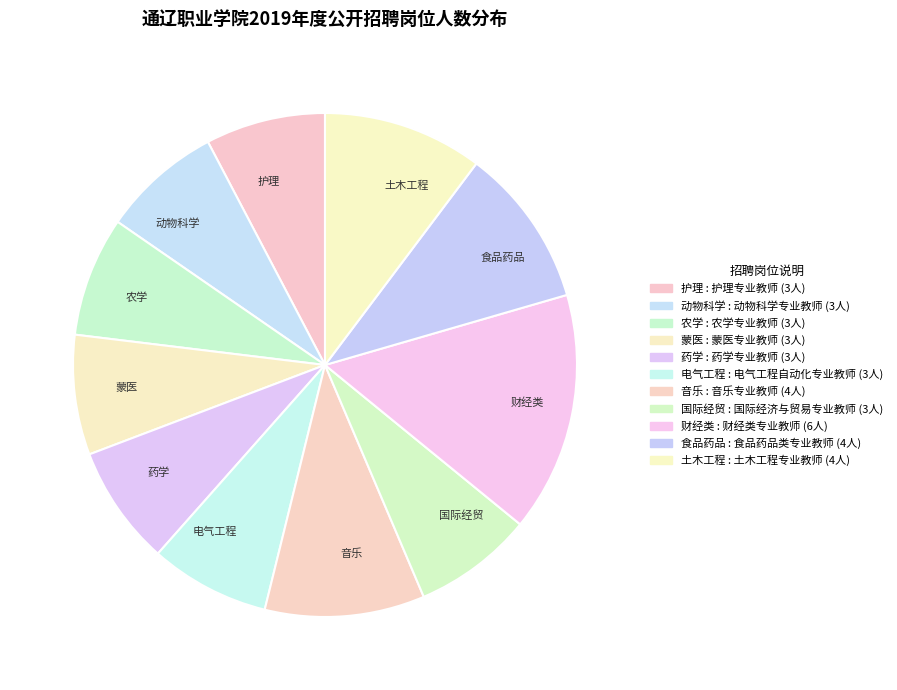

Is there any slice that represents more than half of the pie?

No